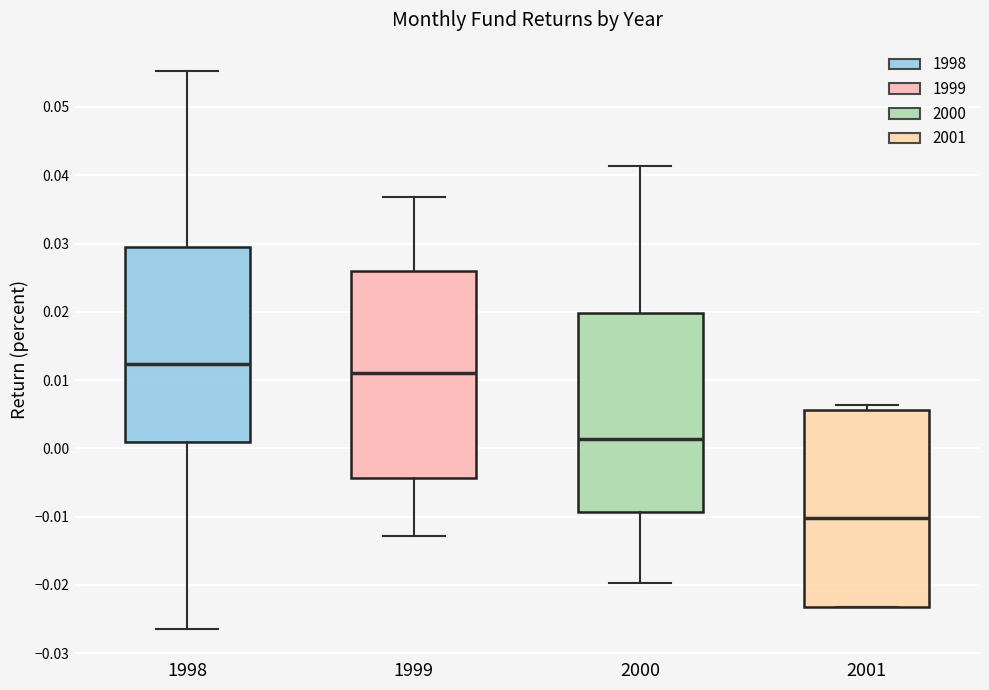

Reading left to right, read every box against the y-axis: the position of its median line, the range the box covers, and the ends of its whiskers. The values are not printed on the chart, so give them approximately, as read against the axis.

1998: median 0.012, box 0.001 to 0.029, whiskers -0.026 to 0.055
1999: median 0.011, box -0.004 to 0.026, whiskers -0.013 to 0.037
2000: median 0.001, box -0.009 to 0.020, whiskers -0.020 to 0.041
2001: median -0.010, box -0.023 to 0.006, whiskers -0.023 to 0.006 (just above the box's upper edge)